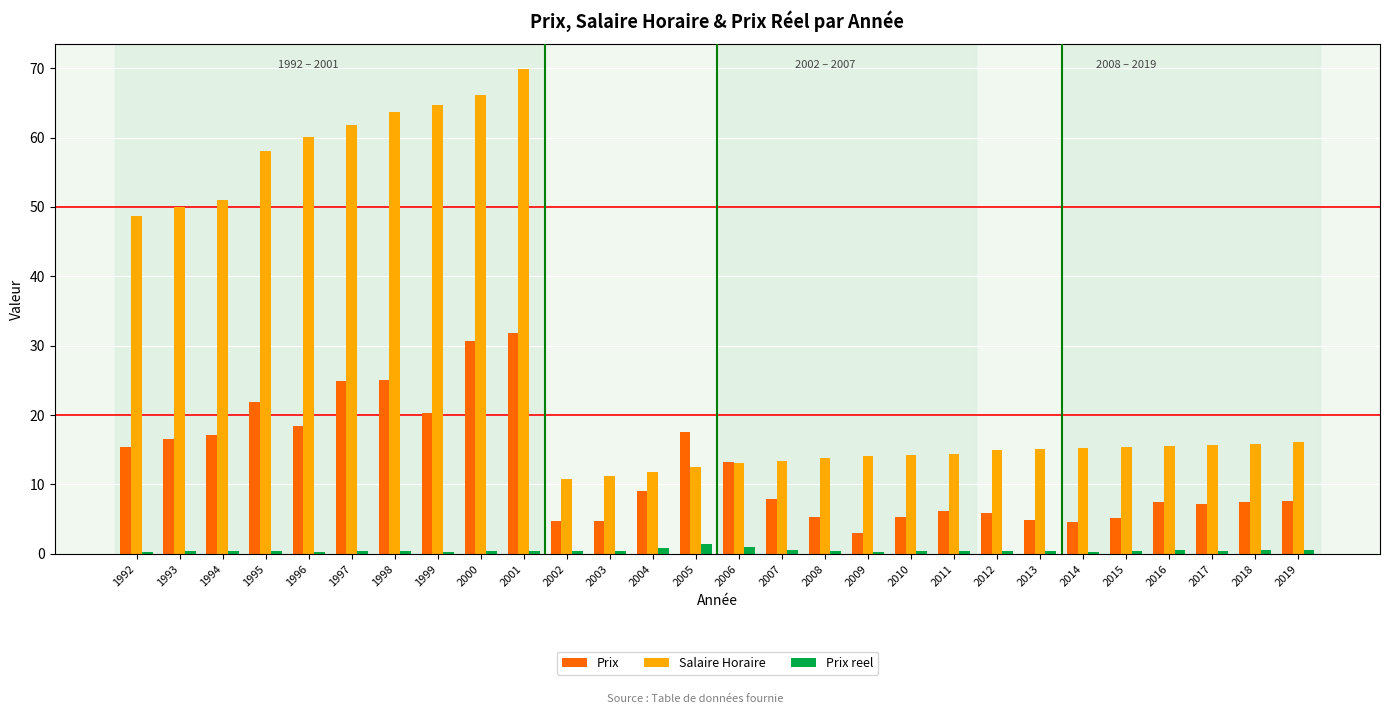

What value does the Prix reel series have at 1997?

0.4